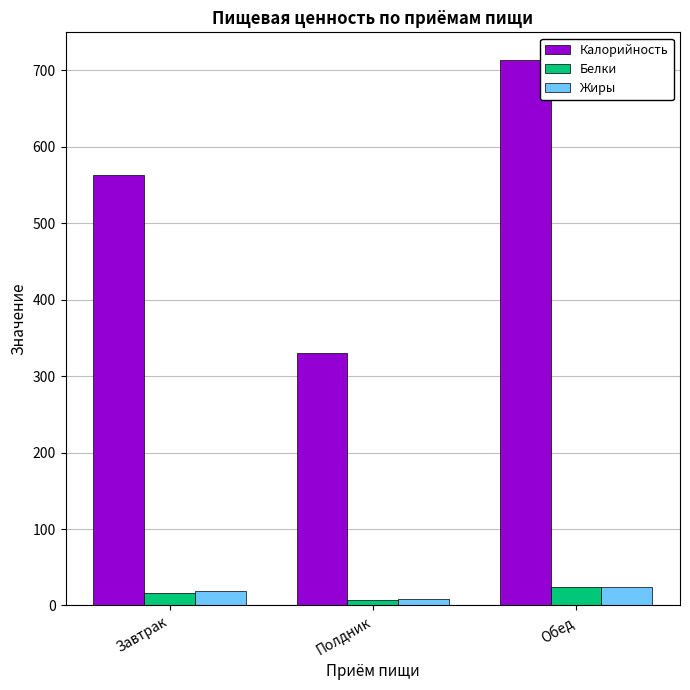

Where does the Калорийность series first go above 563?

Завтрак